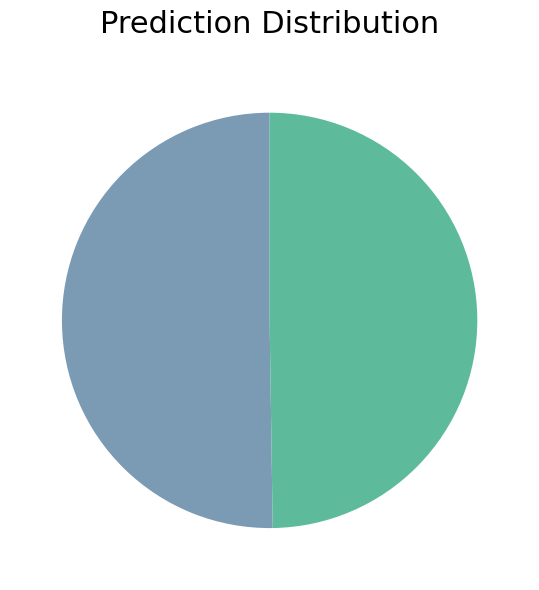

How many segments does this pie chart have?

2